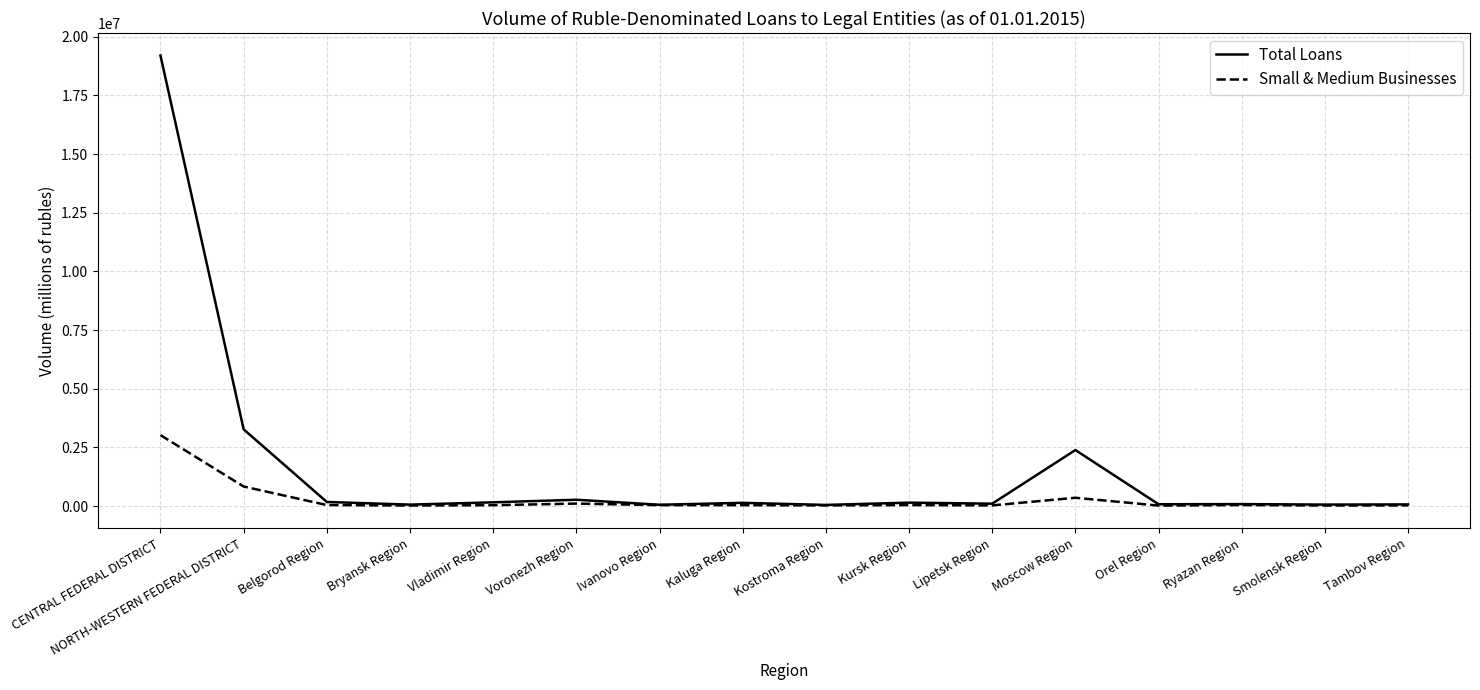

The Small & Medium Businesses series shows 42551 at Kaluga Region. True or false?

True